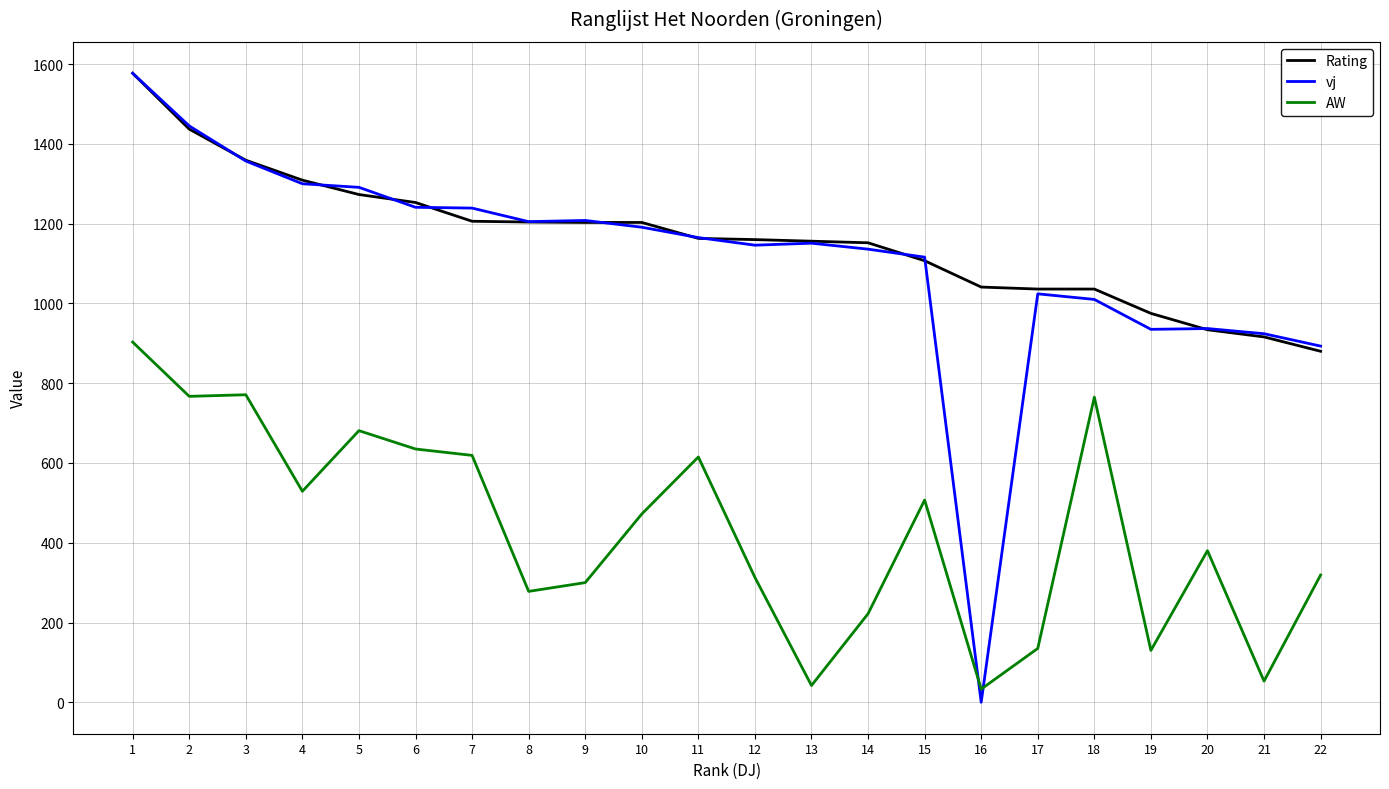

What is the maximum value for Rating?

1577